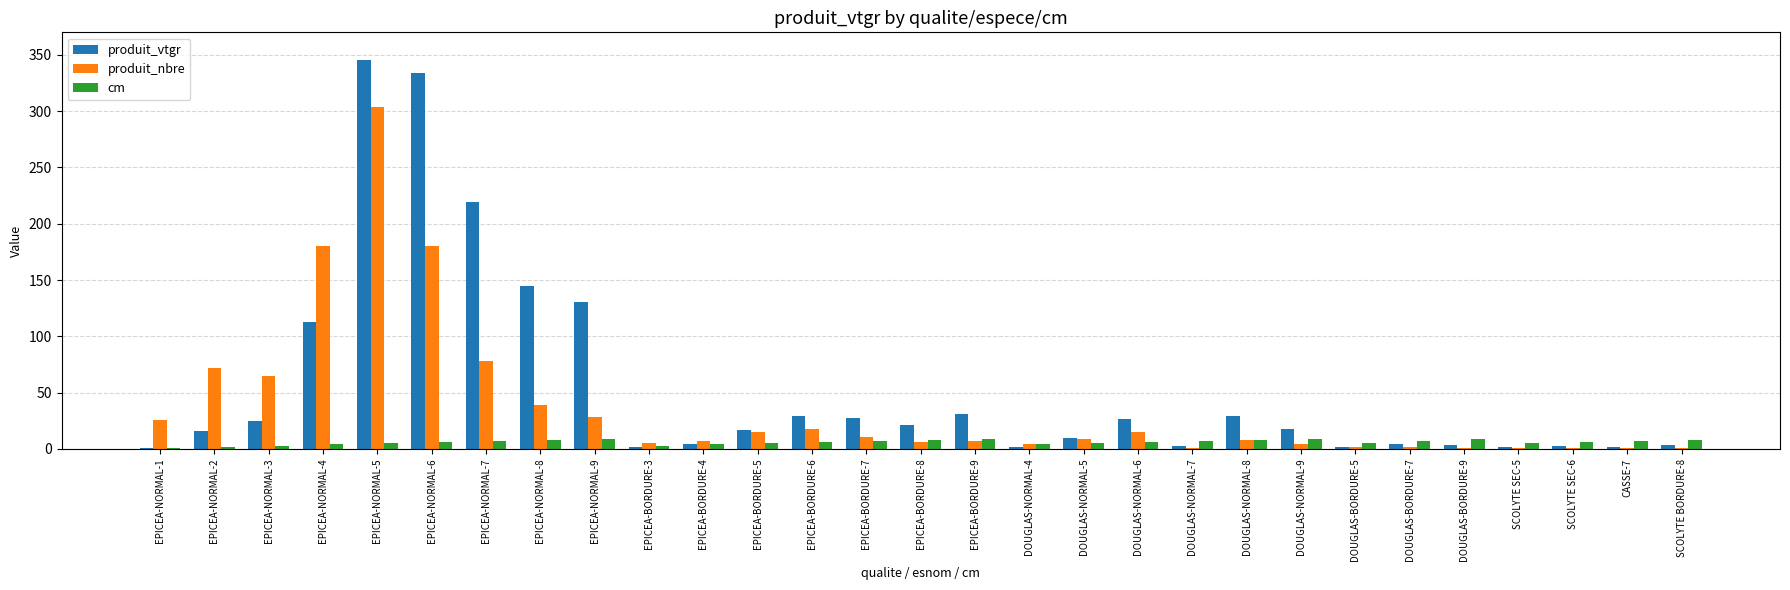

Between EPICEA-NORMAL-8 and EPICEA-BORDURE-4, which series saw the biggest shift?

produit_vtgr